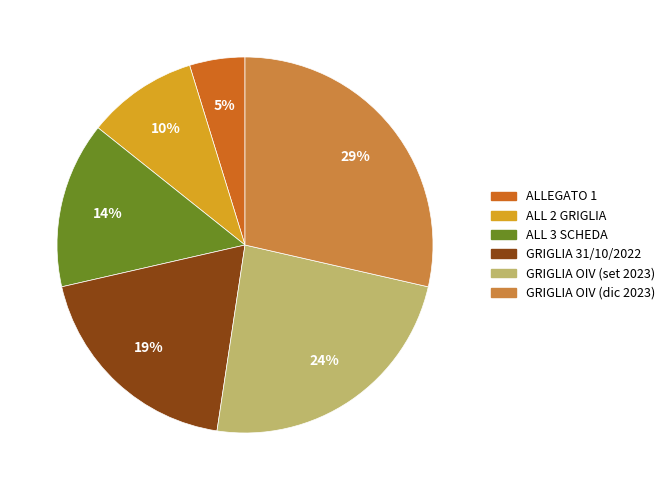

Does any single category account for the majority?

No